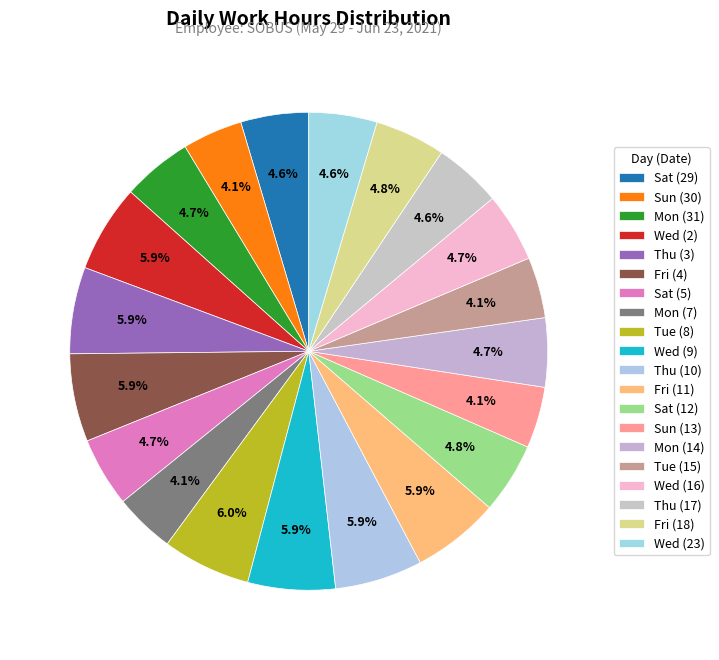

The Wed (23) slice represents 14% of the pie. True or false?

False